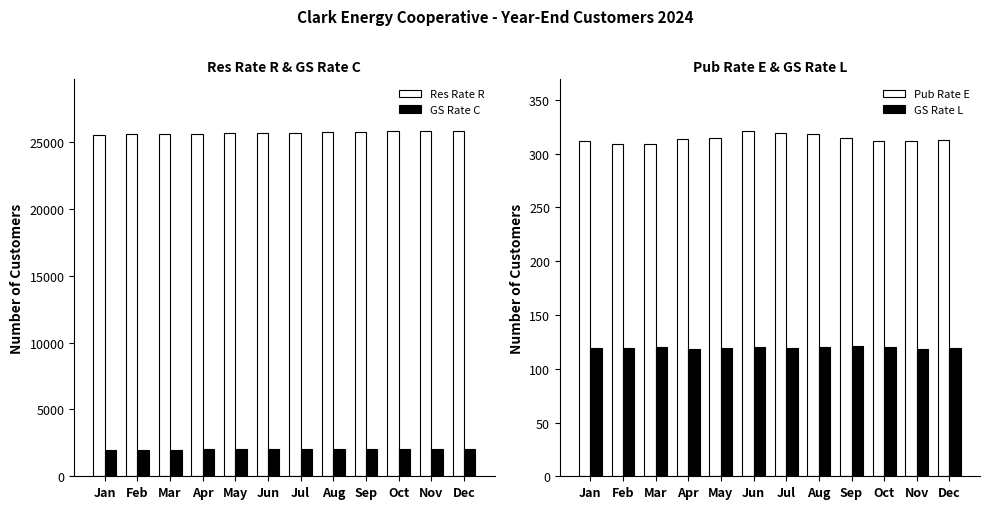

What is the difference between the Pub Rate E values at Jun and Aug?

3.0